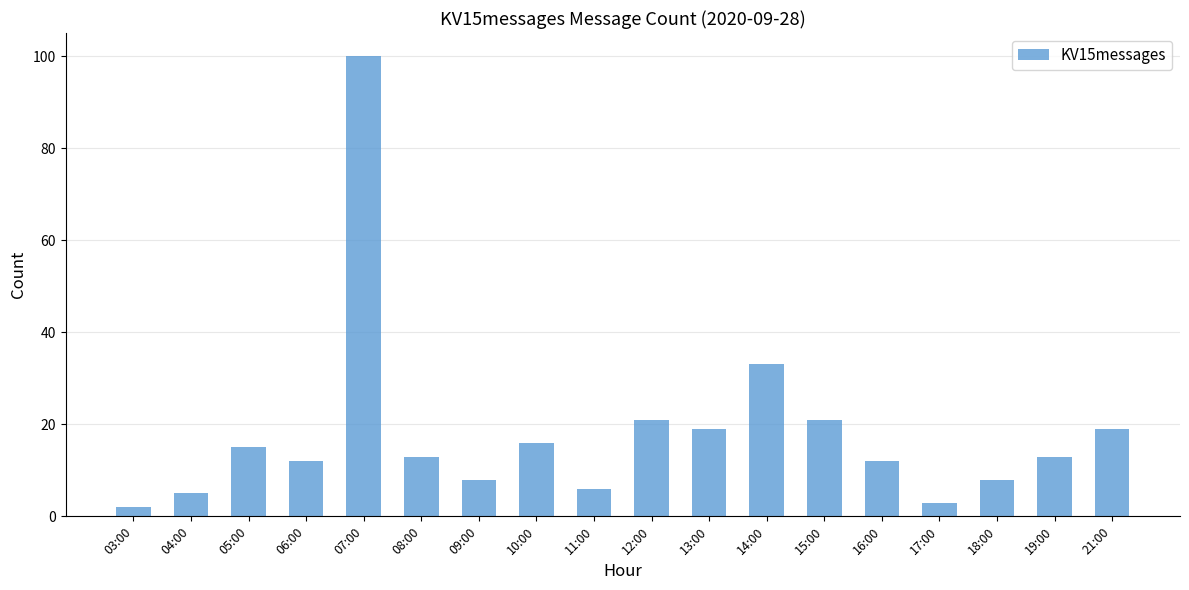

The chart shows a value of 5 at 04:00. True or false?

True